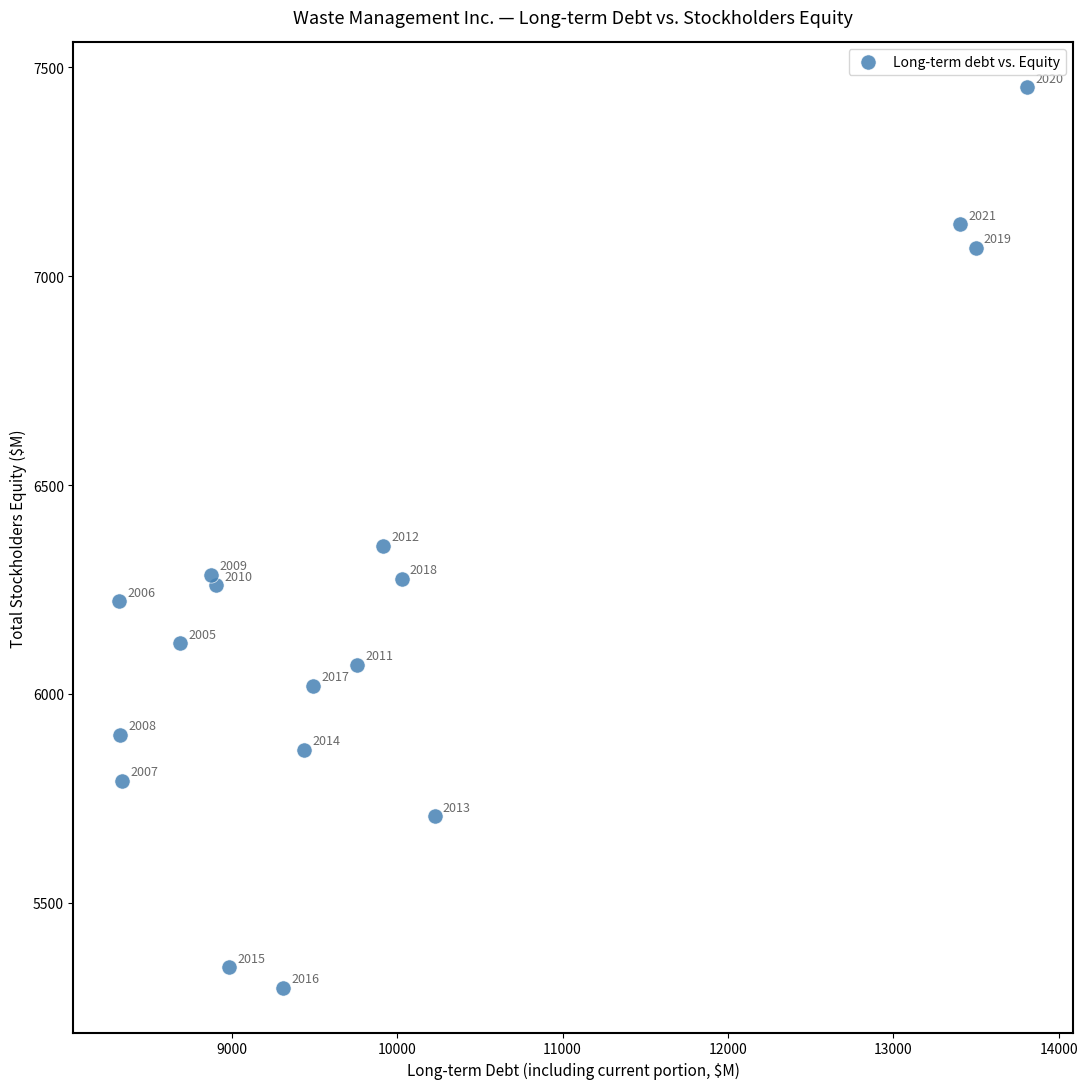

What Y value in the scatter plot is closest to 6374?

6354